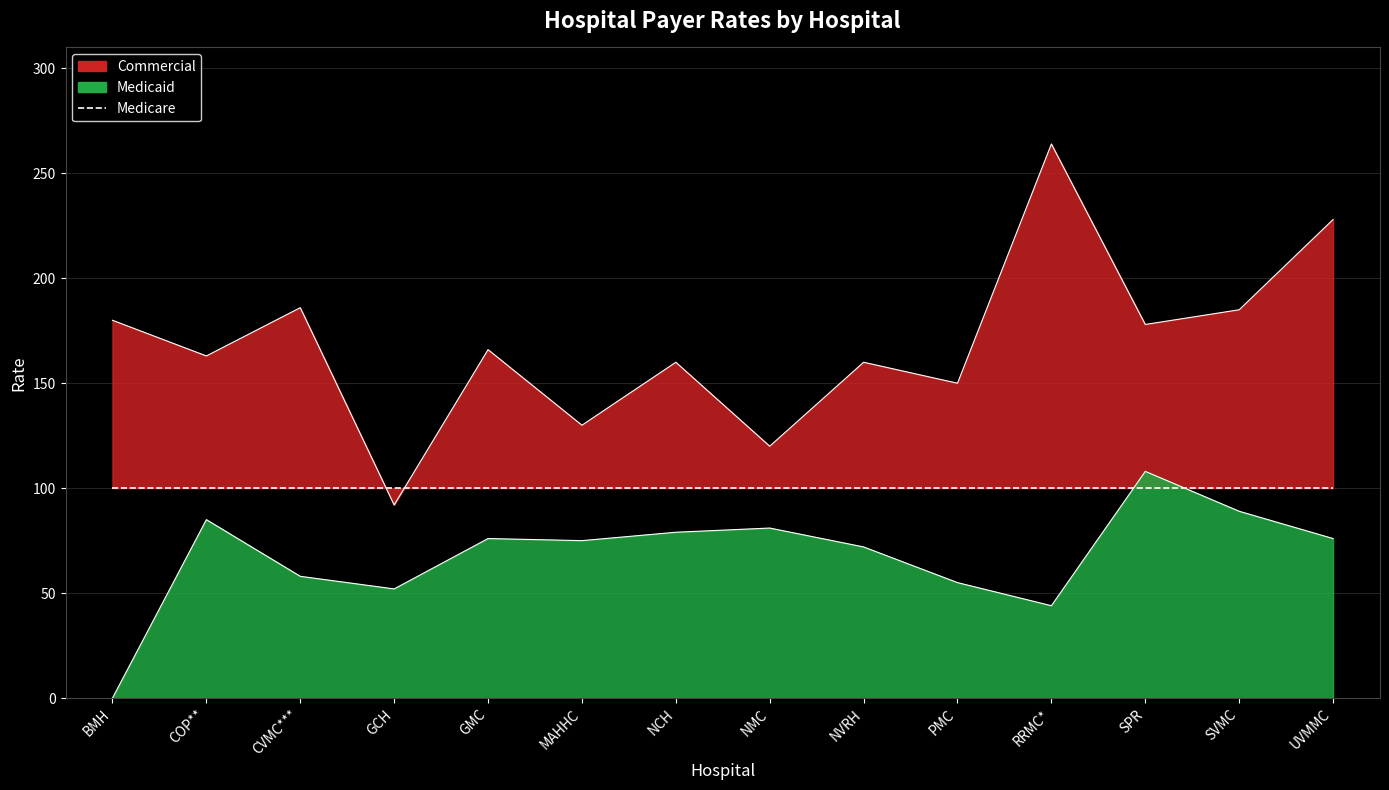

At which category is the sum across all series the highest?

RRMC*